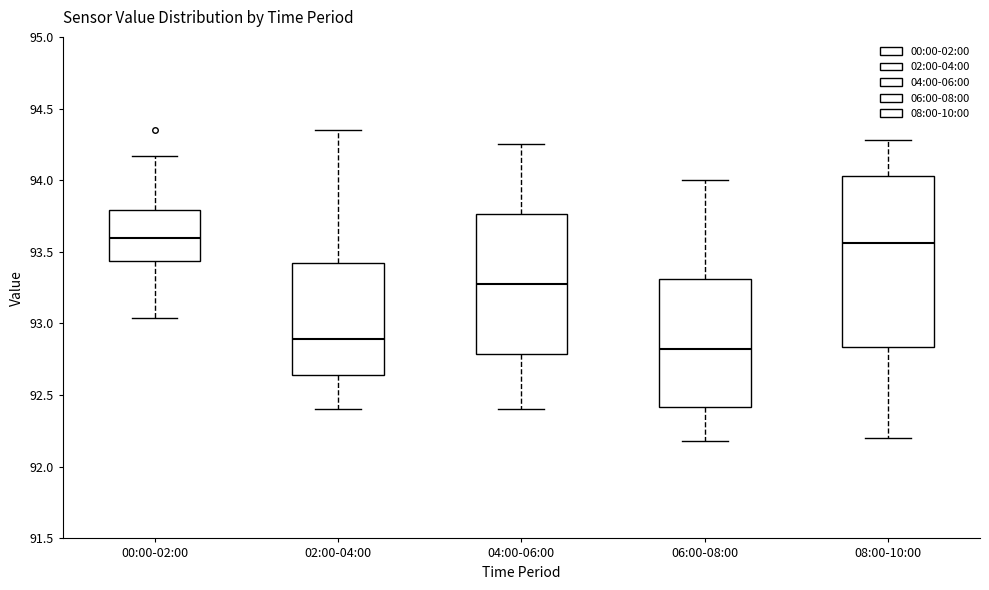

Reading left to right, transcribe this box plot: for each box, give where its median line is, the range the box spans, and where its two whiskers end, as read against the y-axis. The values are not printed on the chart, so give them approximately, as read against the axis.

00:00-02:00: median 93.60, box 93.45 to 93.80, whiskers 93.05 to 94.15
02:00-04:00: median 92.90, box 92.65 to 93.40, whiskers 92.40 to 94.35
04:00-06:00: median 93.30, box 92.80 to 93.75, whiskers 92.40 to 94.25
06:00-08:00: median 92.85, box 92.40 to 93.30, whiskers 92.20 to 94.00
08:00-10:00: median 93.55, box 92.85 to 94.05, whiskers 92.20 to 94.30